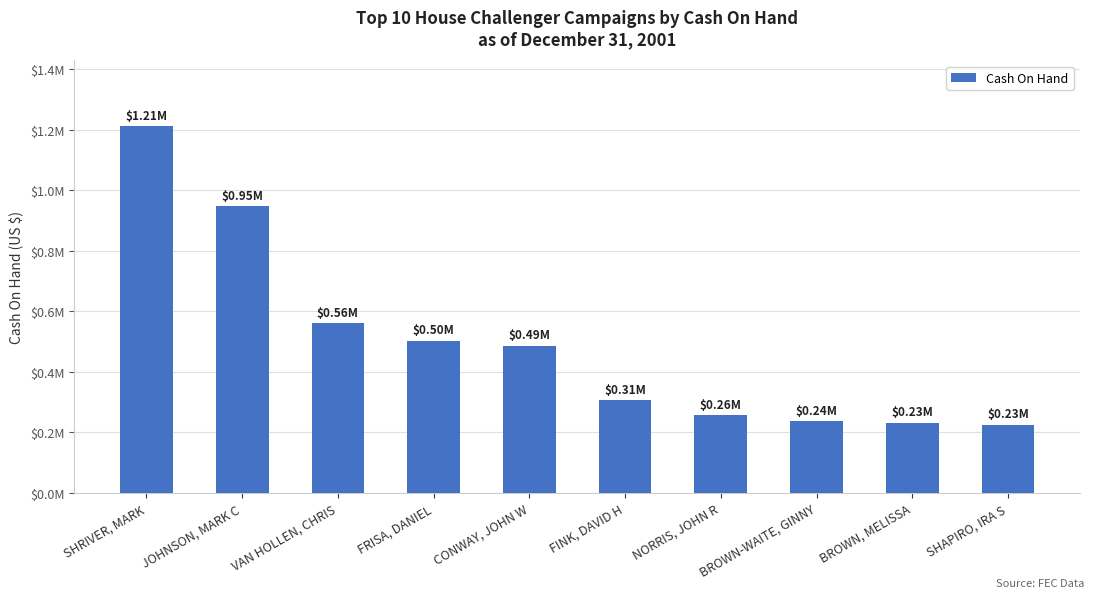

What is the label of the 3rd bar from the left?

VAN HOLLEN, CHRIS